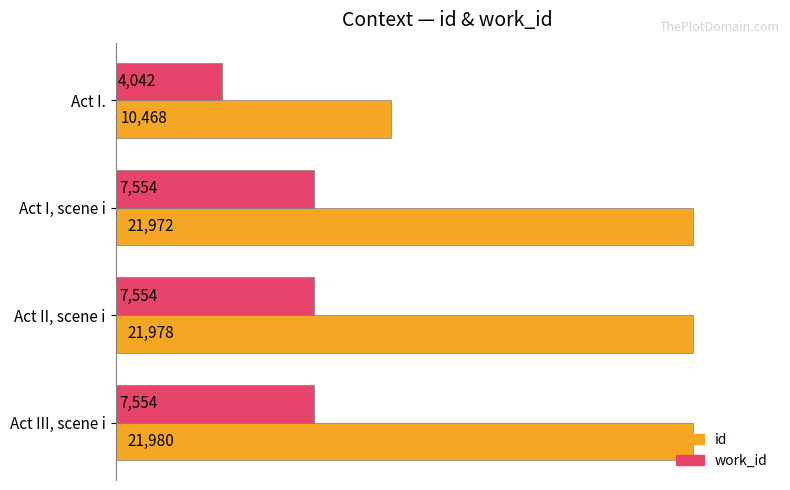

Rank the series by their maximum value, from lowest to highest.

work_id, id